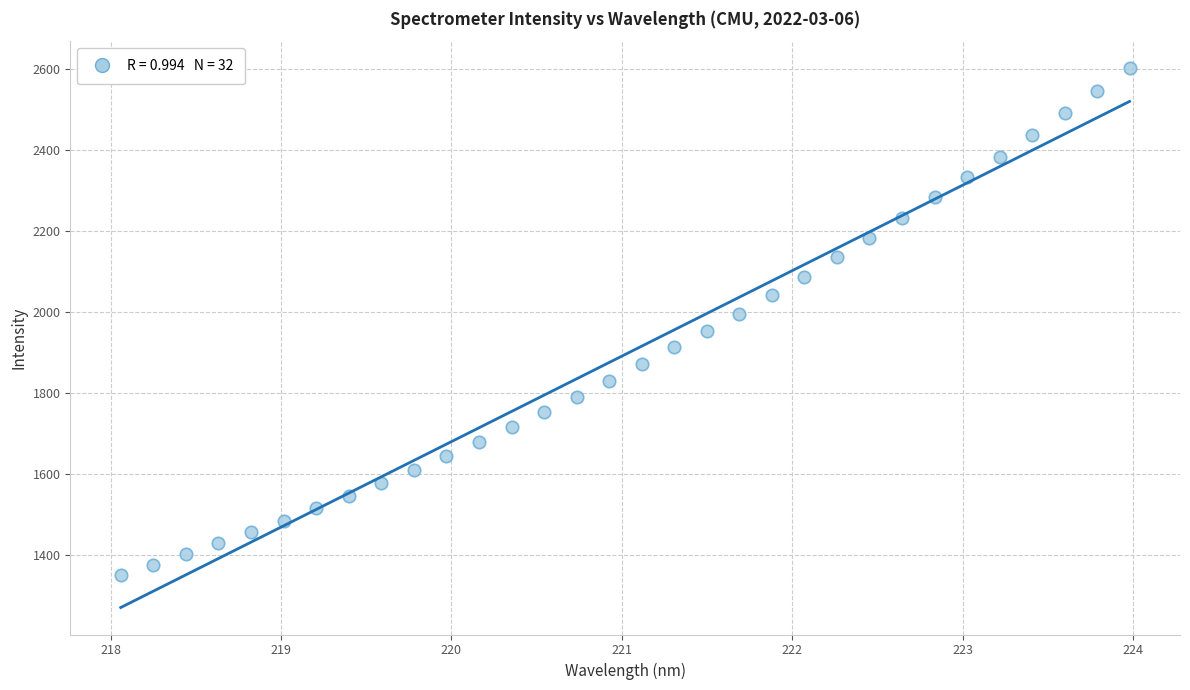

What is the range of Y values (max minus min)?

1249.8